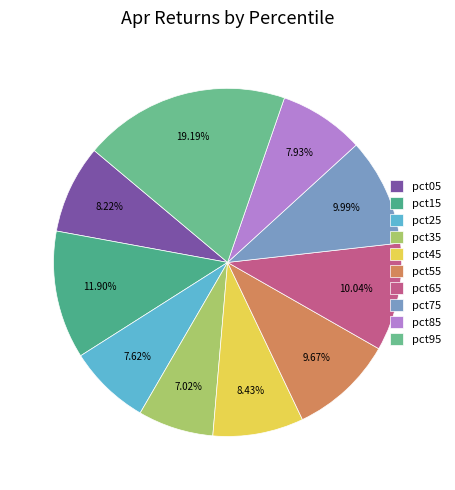

The pct85 slice represents 8% of the pie. True or false?

True